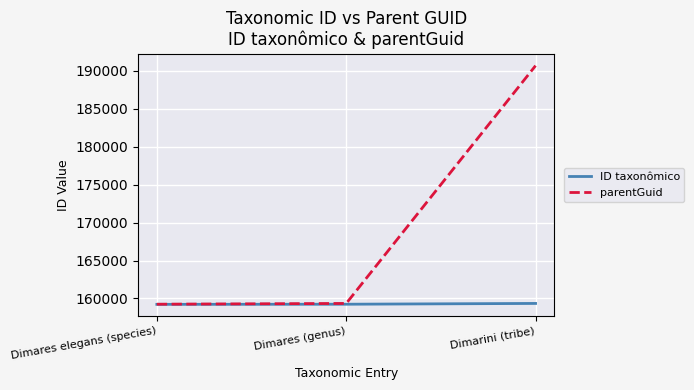

The value of ID taxonômico at Dimares (genus) is 40116. True or false?

False